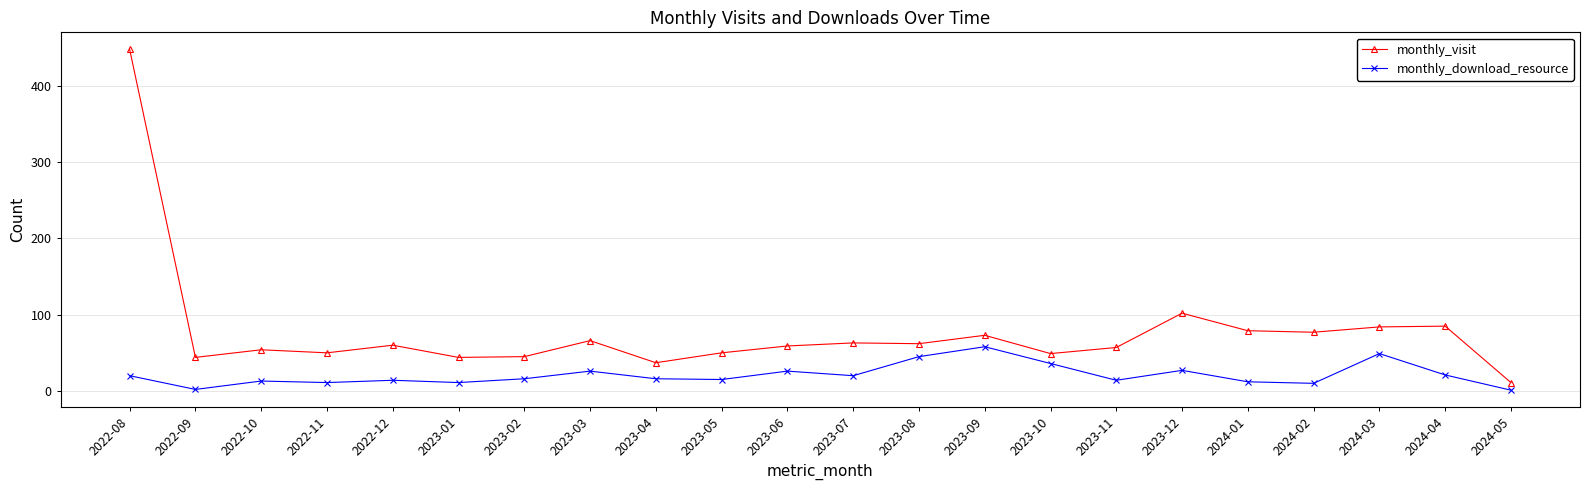

In monthly_download_resource, how many points are higher than both neighbors (excluding endpoints)?

7